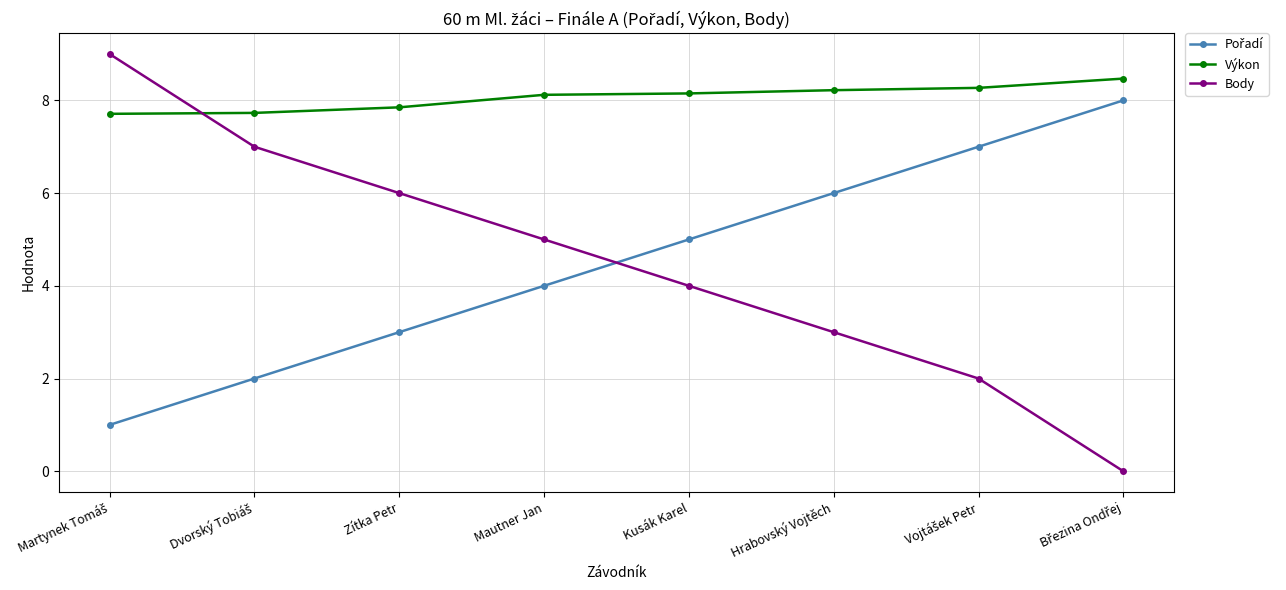

What is the label of the 6th point from the right?

Zítka Petr